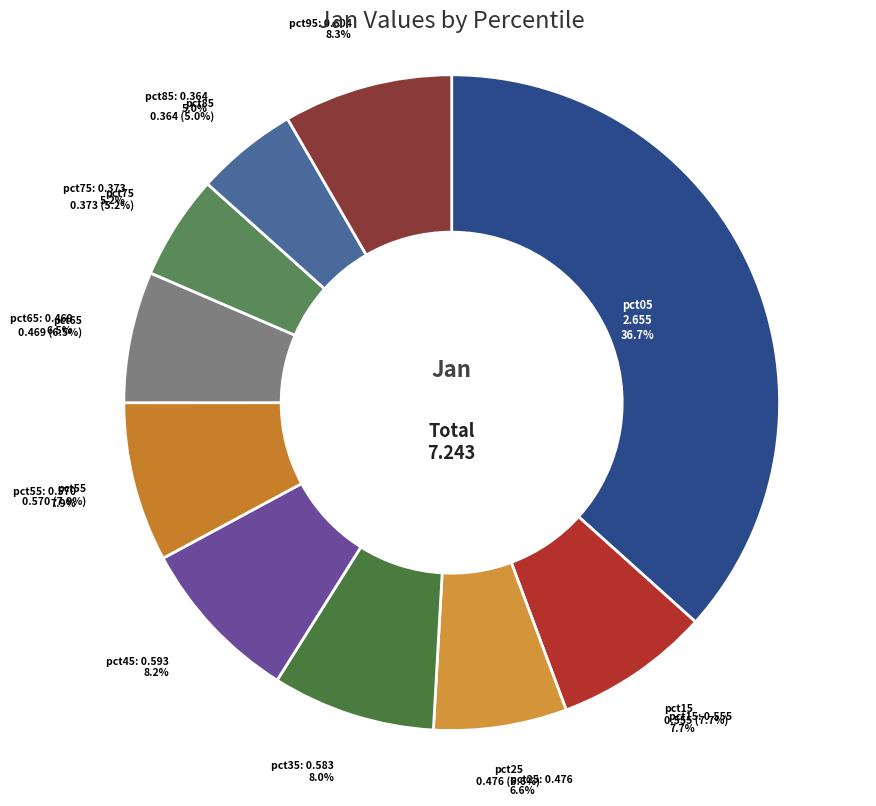

Count the number of slices in the pie.

10